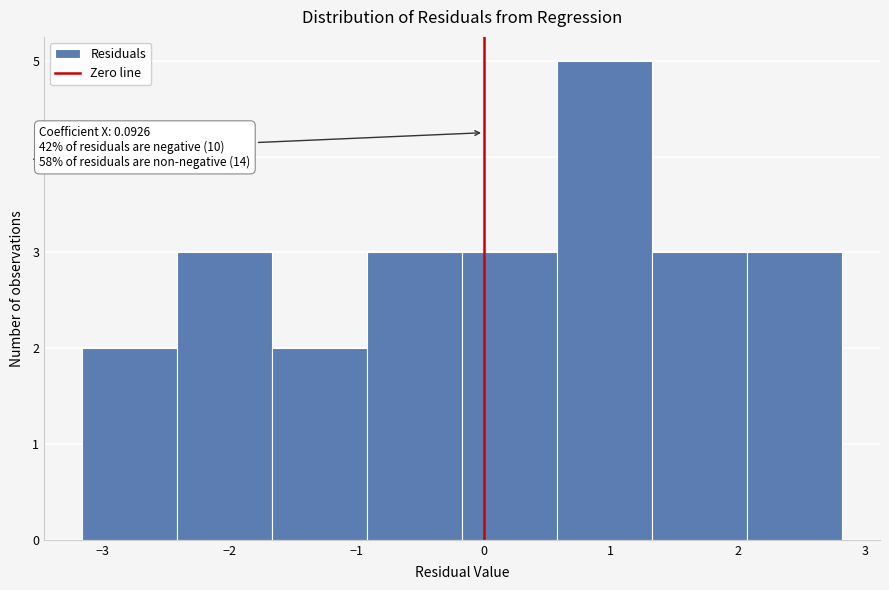

Over which range of the x-axis is the bar tallest?

0.6 to 1.3